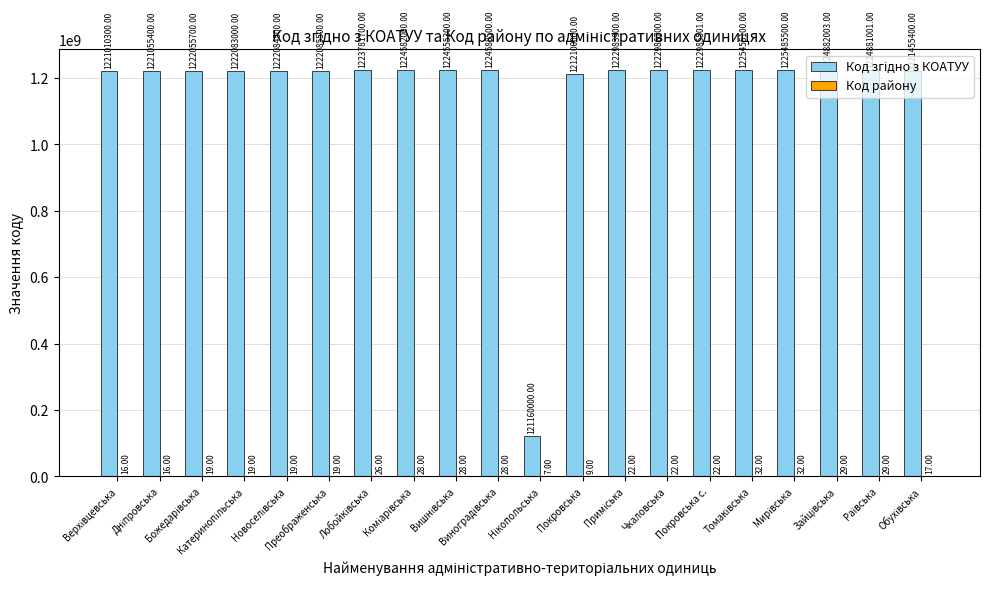

At how many categories does at least one series exceed 90017163?

20